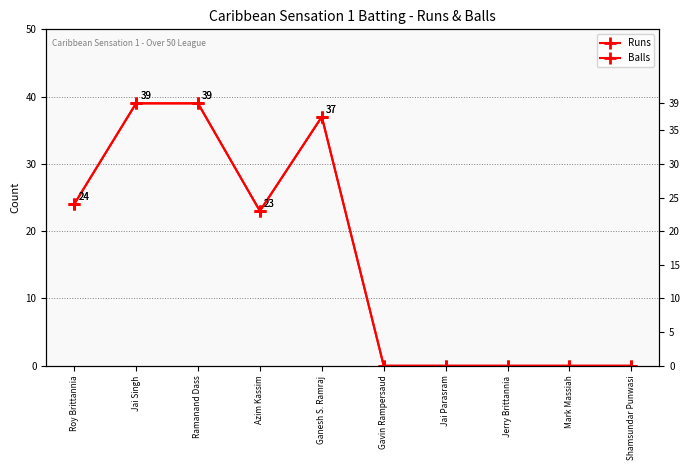

Reading left to right, what are all the values shown in this chart?

Runs: Roy Brittannia=24	Jai Singh=39	Ramanand Dass=39	Azim Kassim=23	Ganesh S. Ramraj=37	Gavin Rampersaud=0	Jai Parasram=0	Jerry Brittannia=0	Mark Massiah=0	Shamsundar Punwasi=0
Balls: Roy Brittannia=24	Jai Singh=39	Ramanand Dass=39	Azim Kassim=23	Ganesh S. Ramraj=37	Gavin Rampersaud=0	Jai Parasram=0	Jerry Brittannia=0	Mark Massiah=0	Shamsundar Punwasi=0